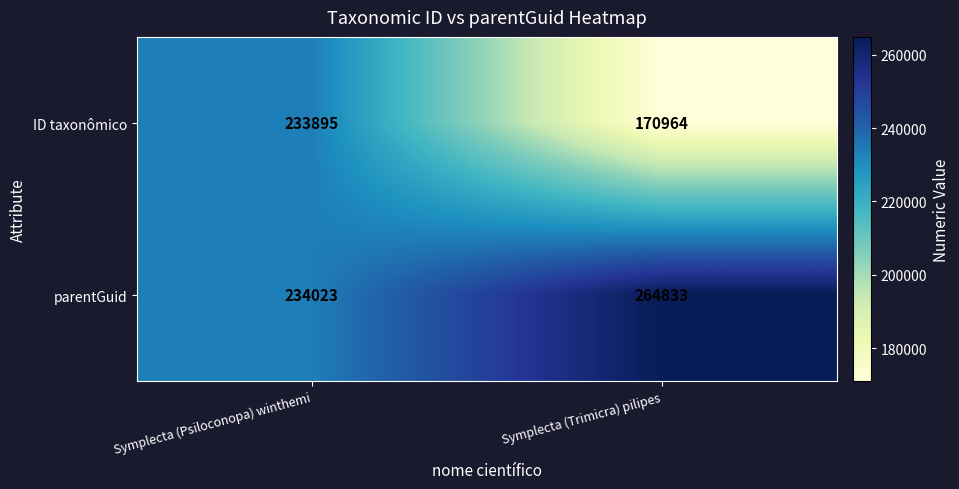

At Symplecta (Psiloconopa) winthemi, list the series in order from largest to smallest.

parentGuid, ID taxonômico